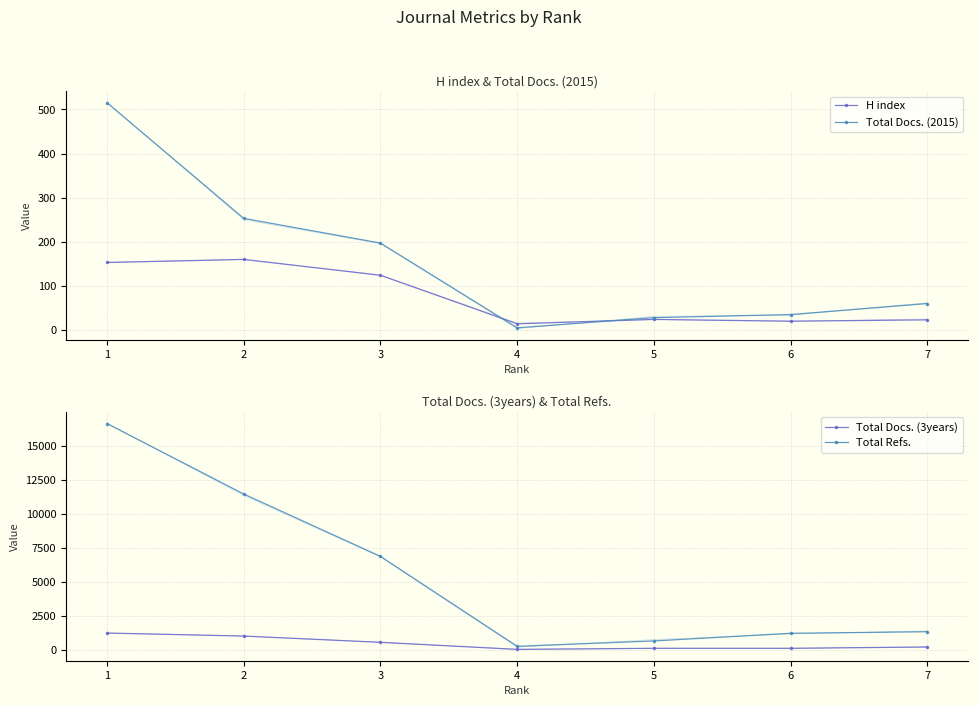

True or false: Total Docs. (3years) and H index intersect in this chart.

False